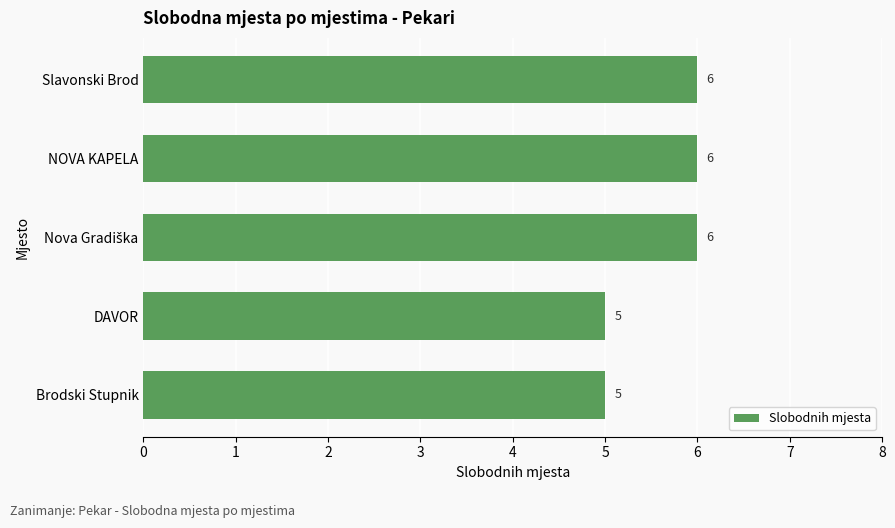

What is the difference between the second highest and second lowest values?

1